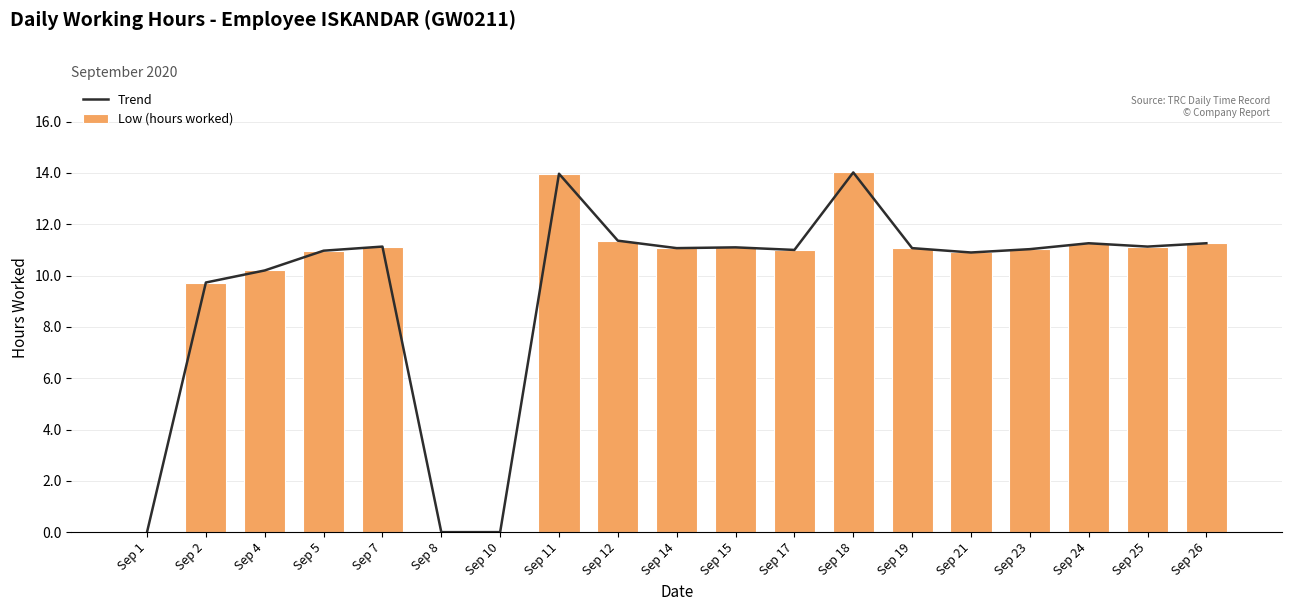

Does the chart contain any negative values?

No